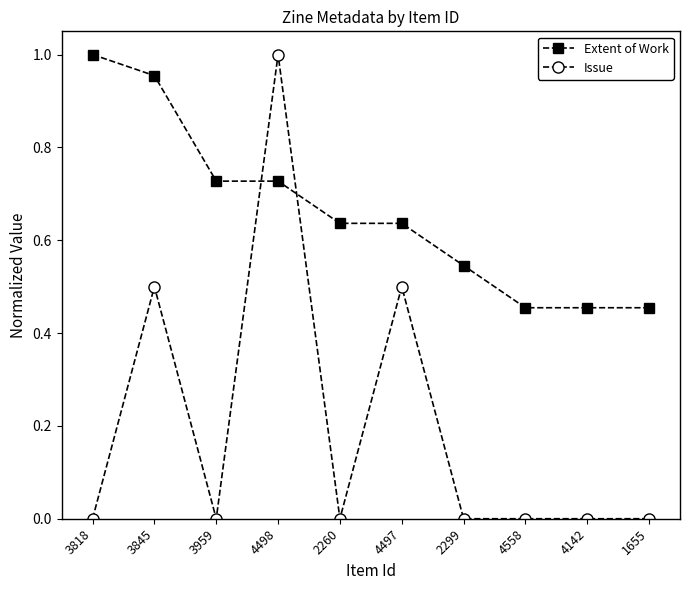

What is the sum of the Extent of Work values at 3845 and 4558?

1.4